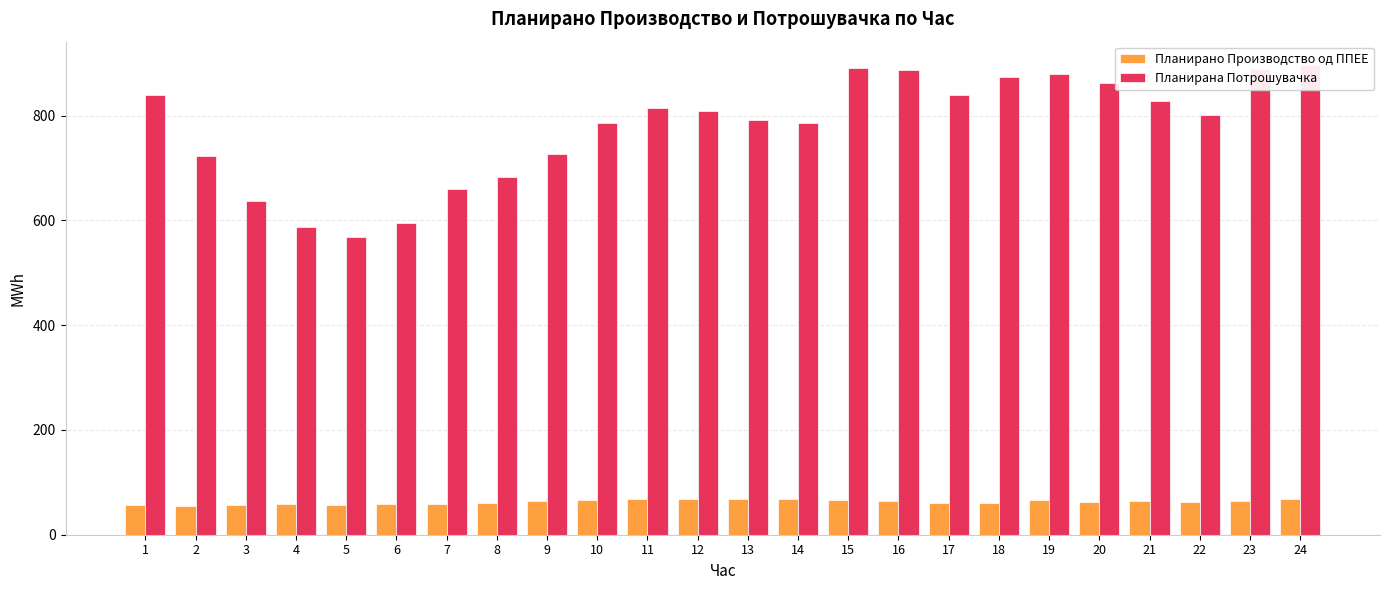

At which category does the chart reach its peak across all series?

24